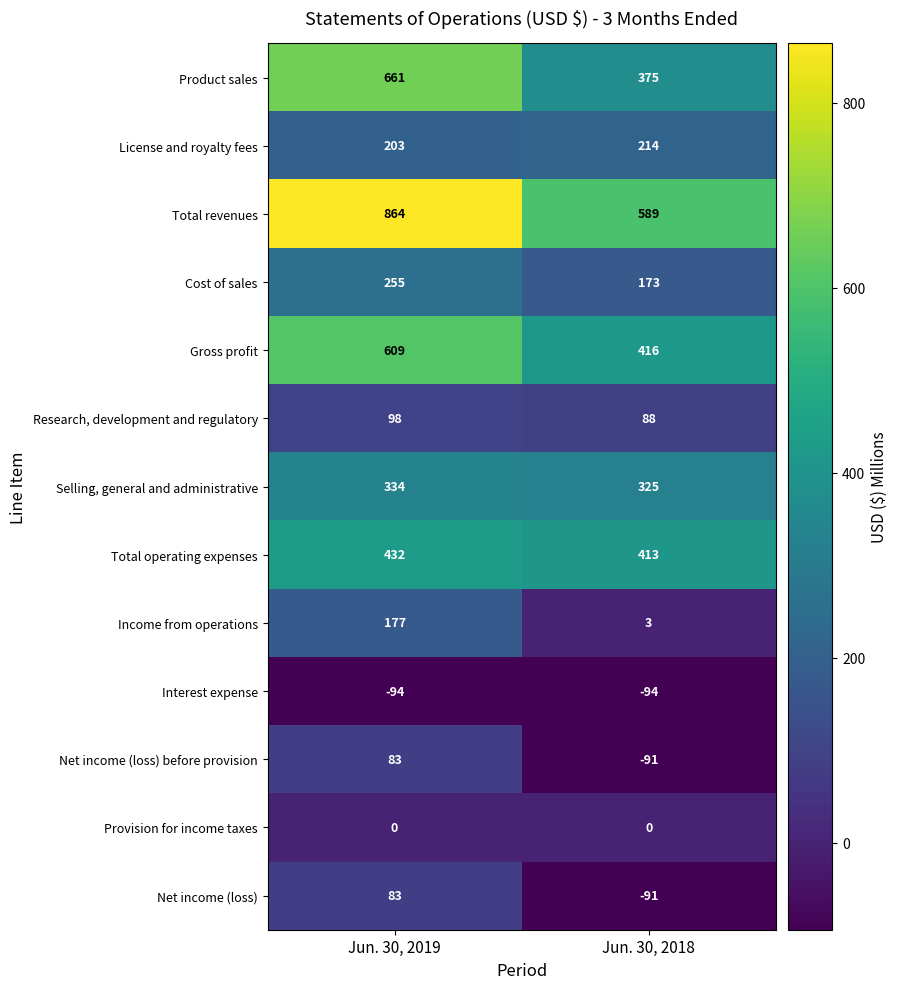

Which series changed the most between Jun. 30, 2019 and Jun. 30, 2018?

Product sales